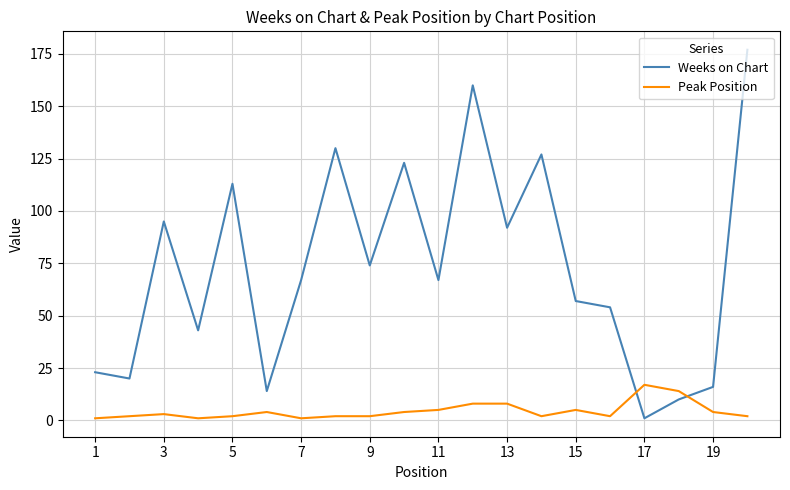

Does the chart have visible grid lines?

Yes